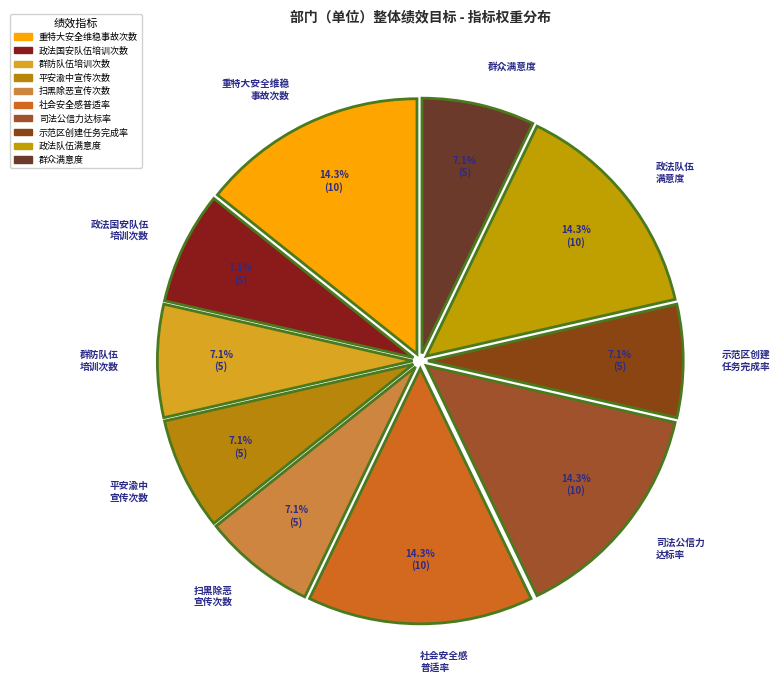

Combined, do 重特大安全维稳 事故次数 and 平安渝中 宣传次数 account for over 50%?

No